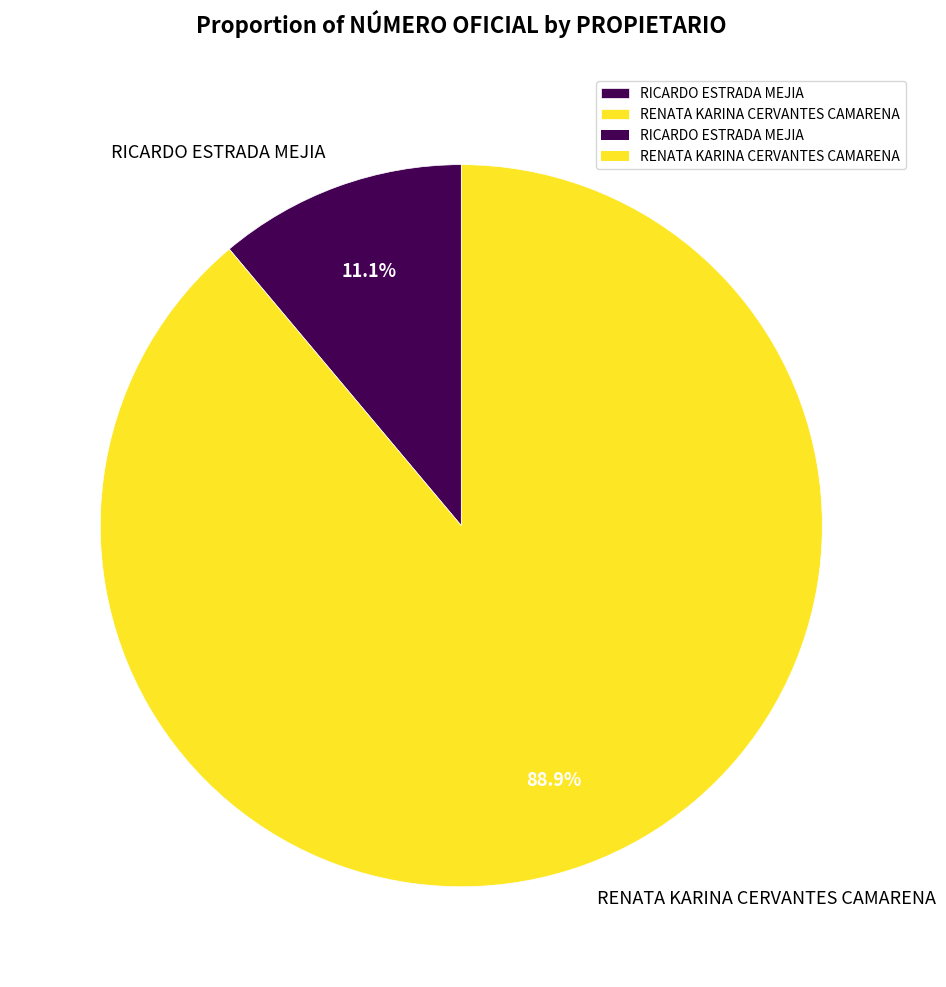

Which category accounts for the majority?

RENATA KARINA CERVANTES CAMARENA